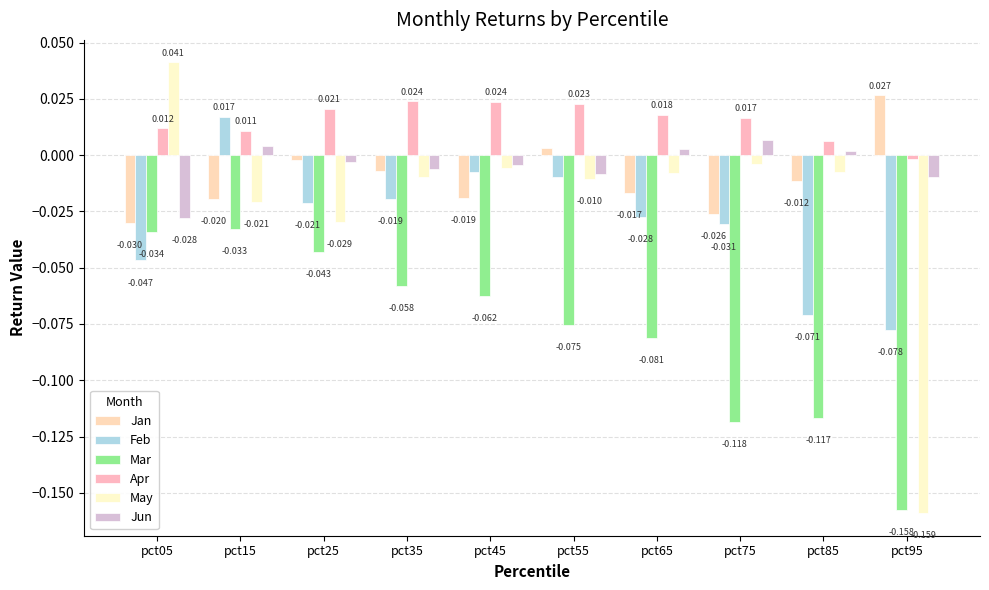

List the series in order of their peak value, lowest first.

Mar, Jun, Feb, Apr, Jan, May